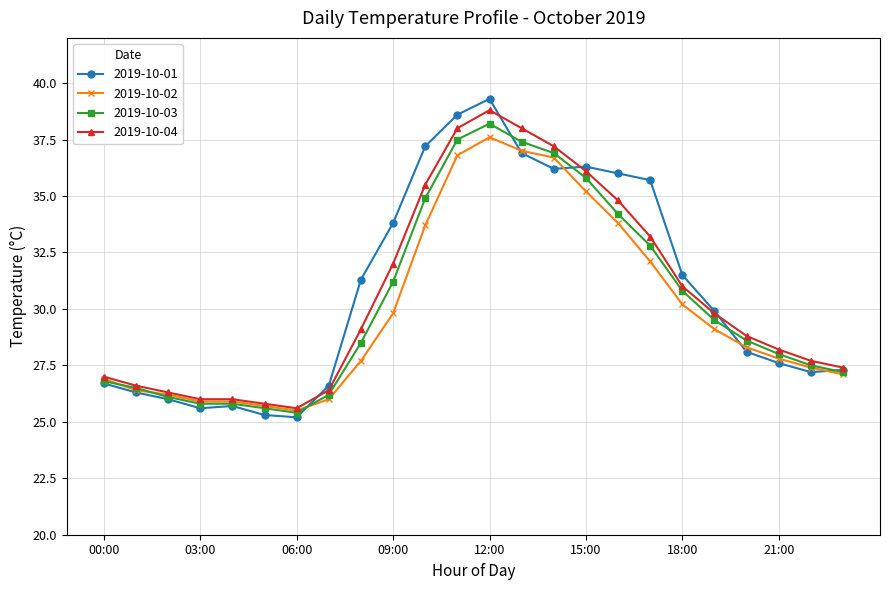

What is the smallest value displayed?

25.2